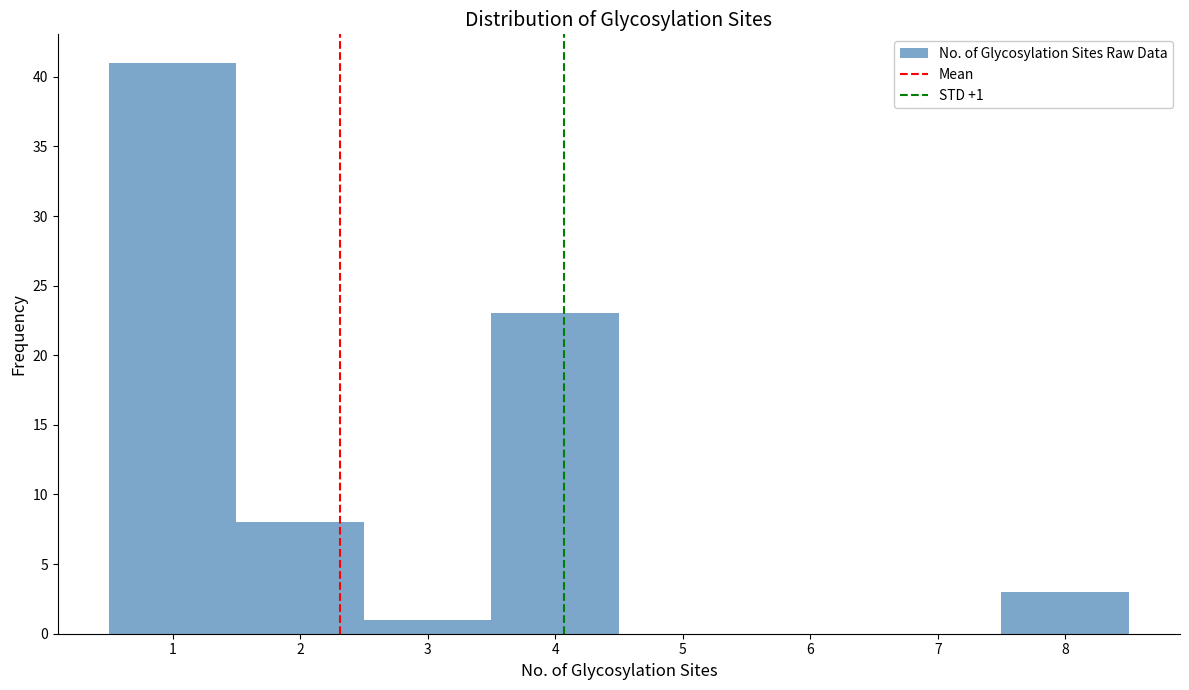

Which range on the x-axis has the tallest bar?

0.5 to 1.5